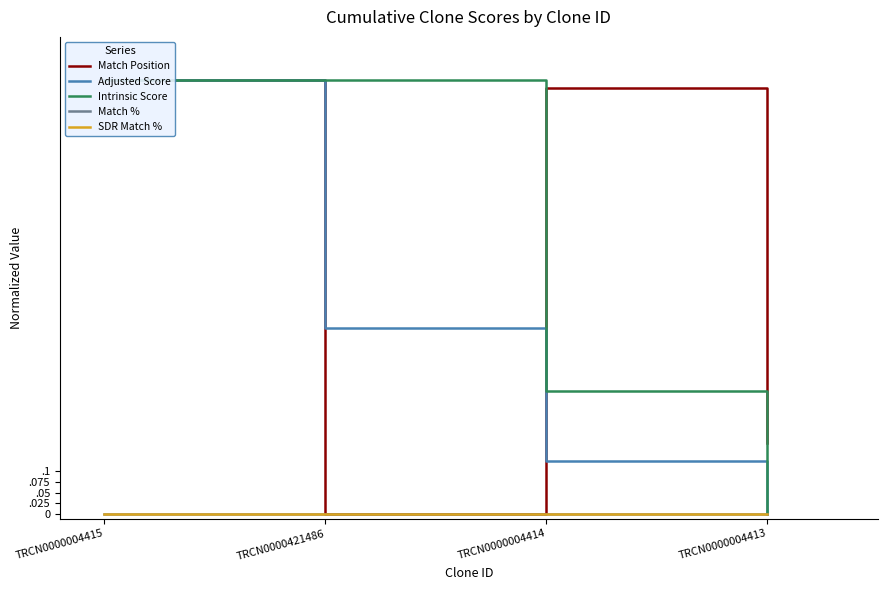

At which category does the chart reach its peak across all series?

TRCN0000004415